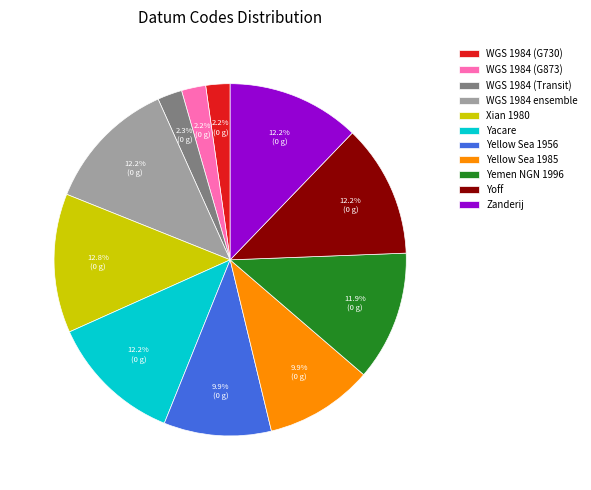

Which has a higher value, Yellow Sea 1956 or WGS 1984 (Transit)?

Yellow Sea 1956